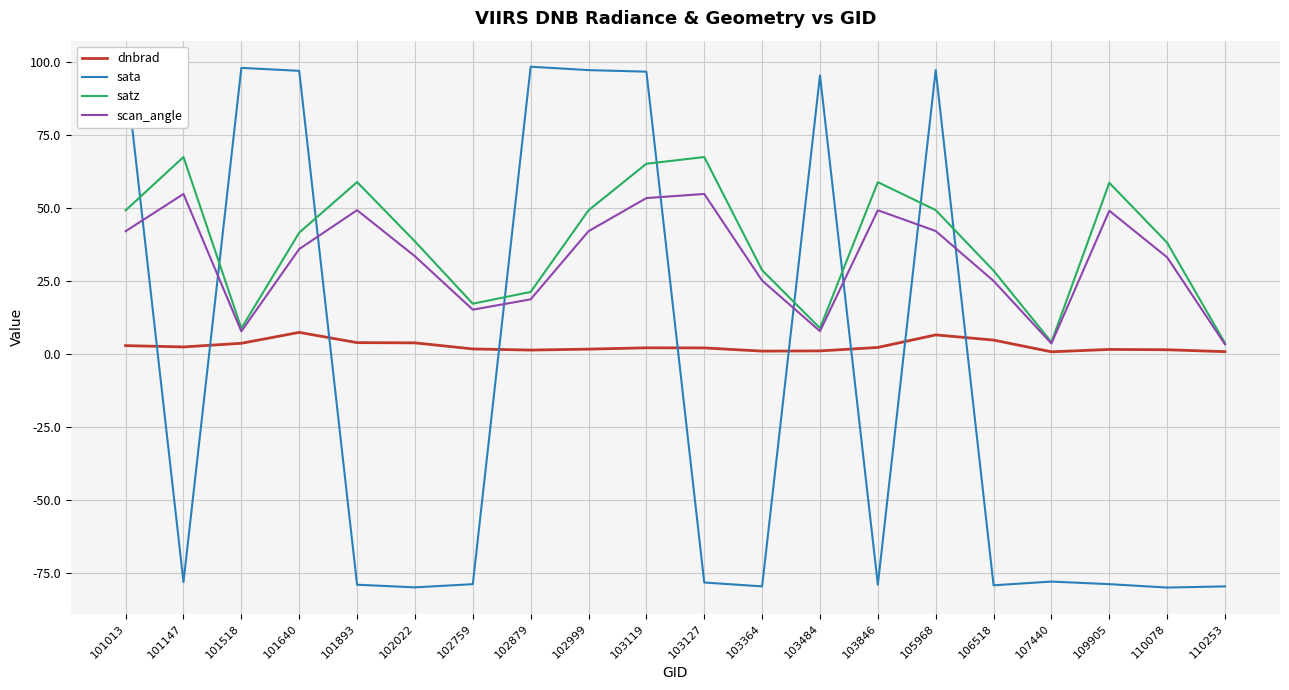

True or false: dnbrad and satz intersect in this chart.

False